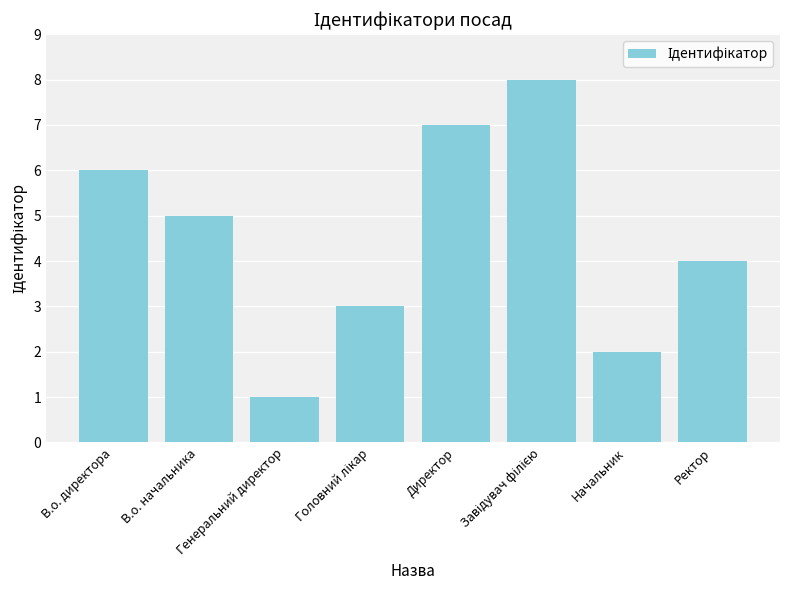

What is the sum of all values?

36